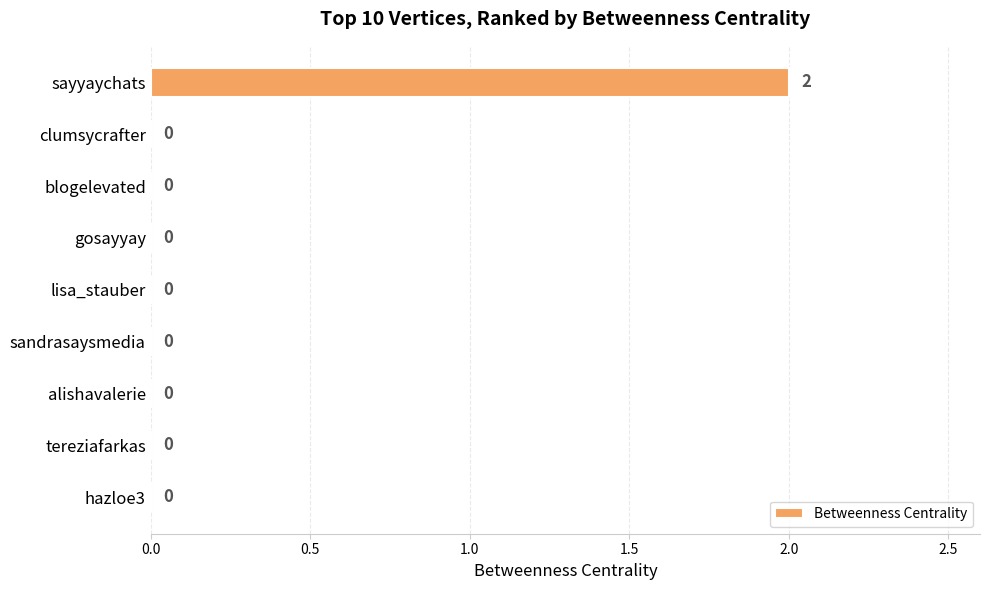

Which label corresponds to the largest value in the chart?

sayyaychats